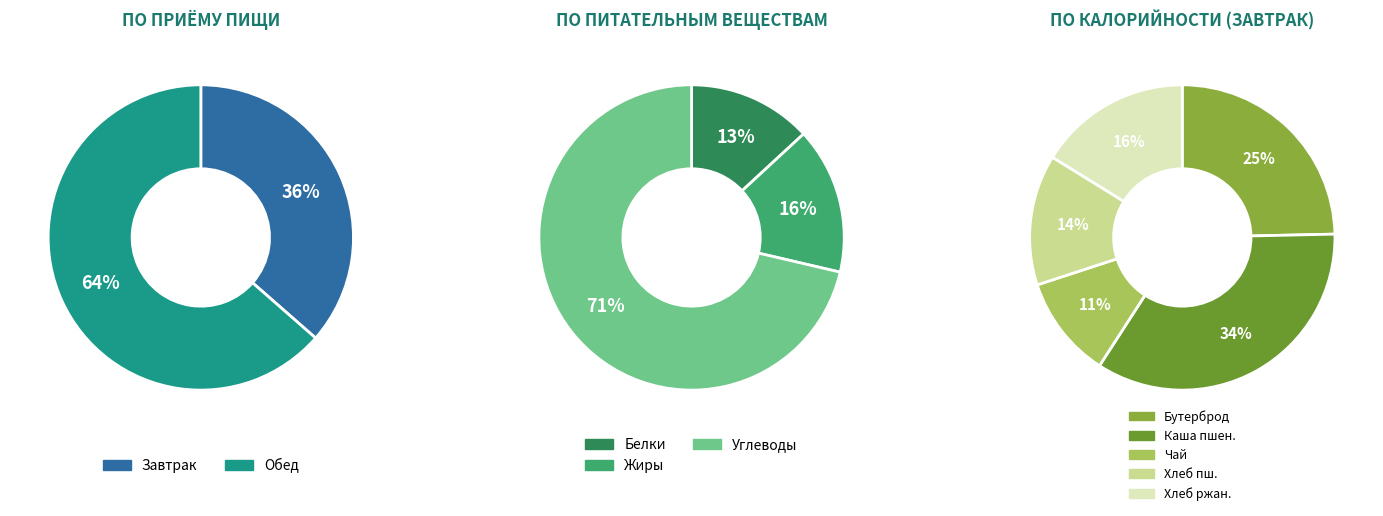

Is there a majority slice in this chart?

Yes